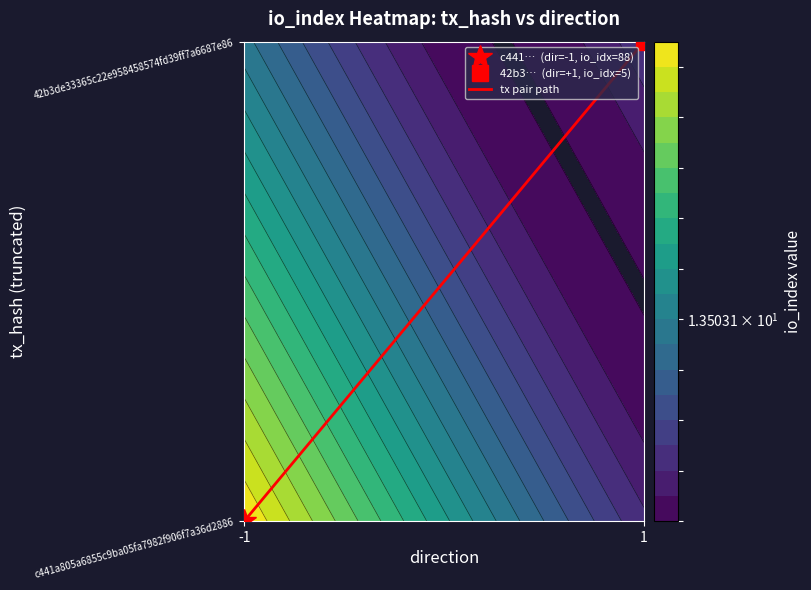

List the labels in order of value, largest first.

1, -1